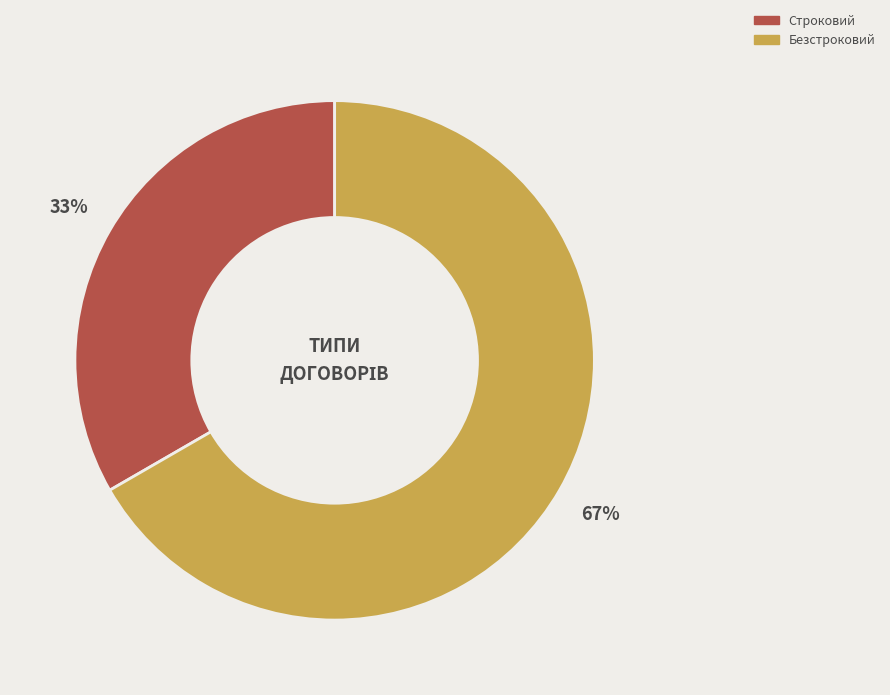

Is there any slice that represents more than half of the pie?

Yes